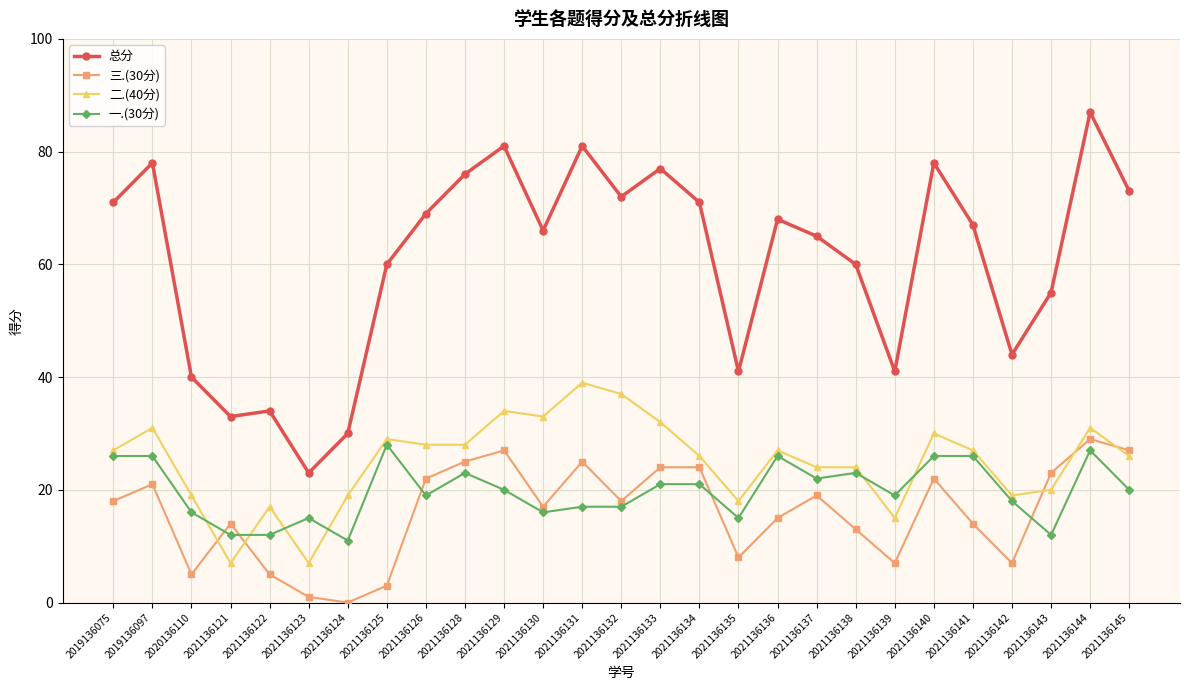

What is the difference between the 二.(40分) values at 2021136135 and 2019136075?

9